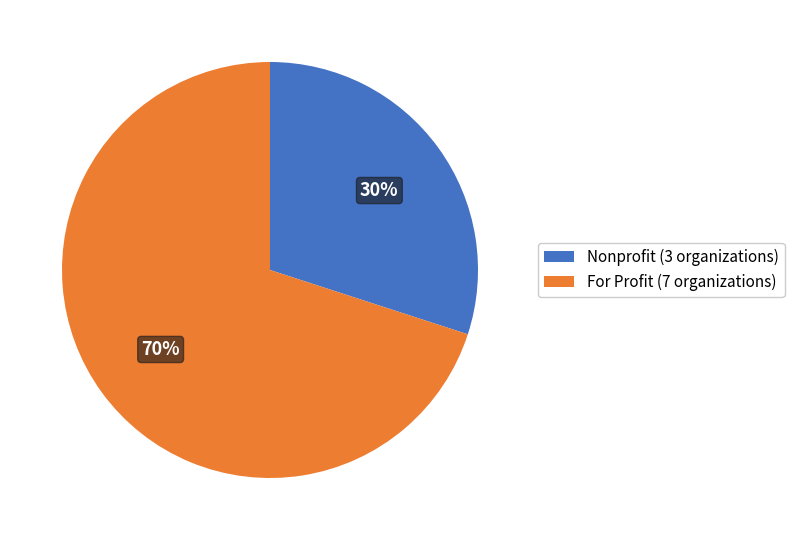

True or false: Nonprofit (3 organizations) accounts for 30% of the total.

True